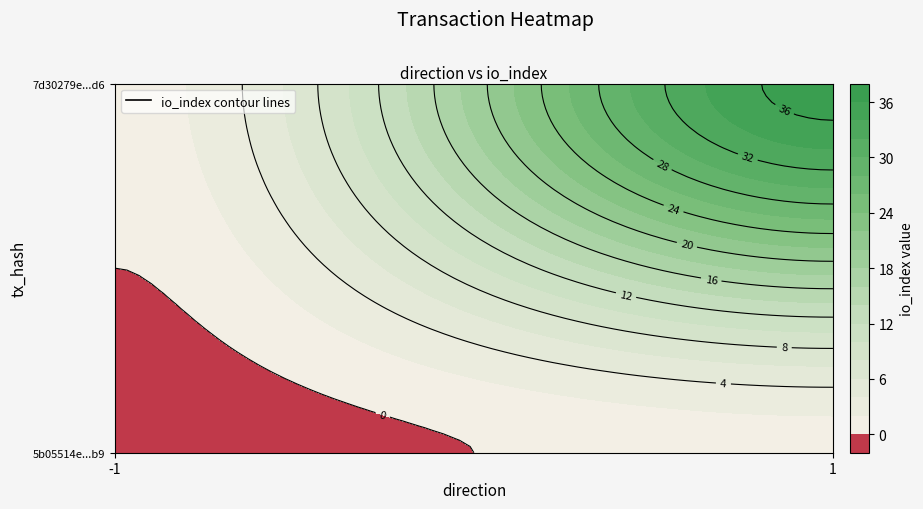

Which category has the highest value in the 5b05514e7415e1d0858d192480d3f18b78793b9 series?

1